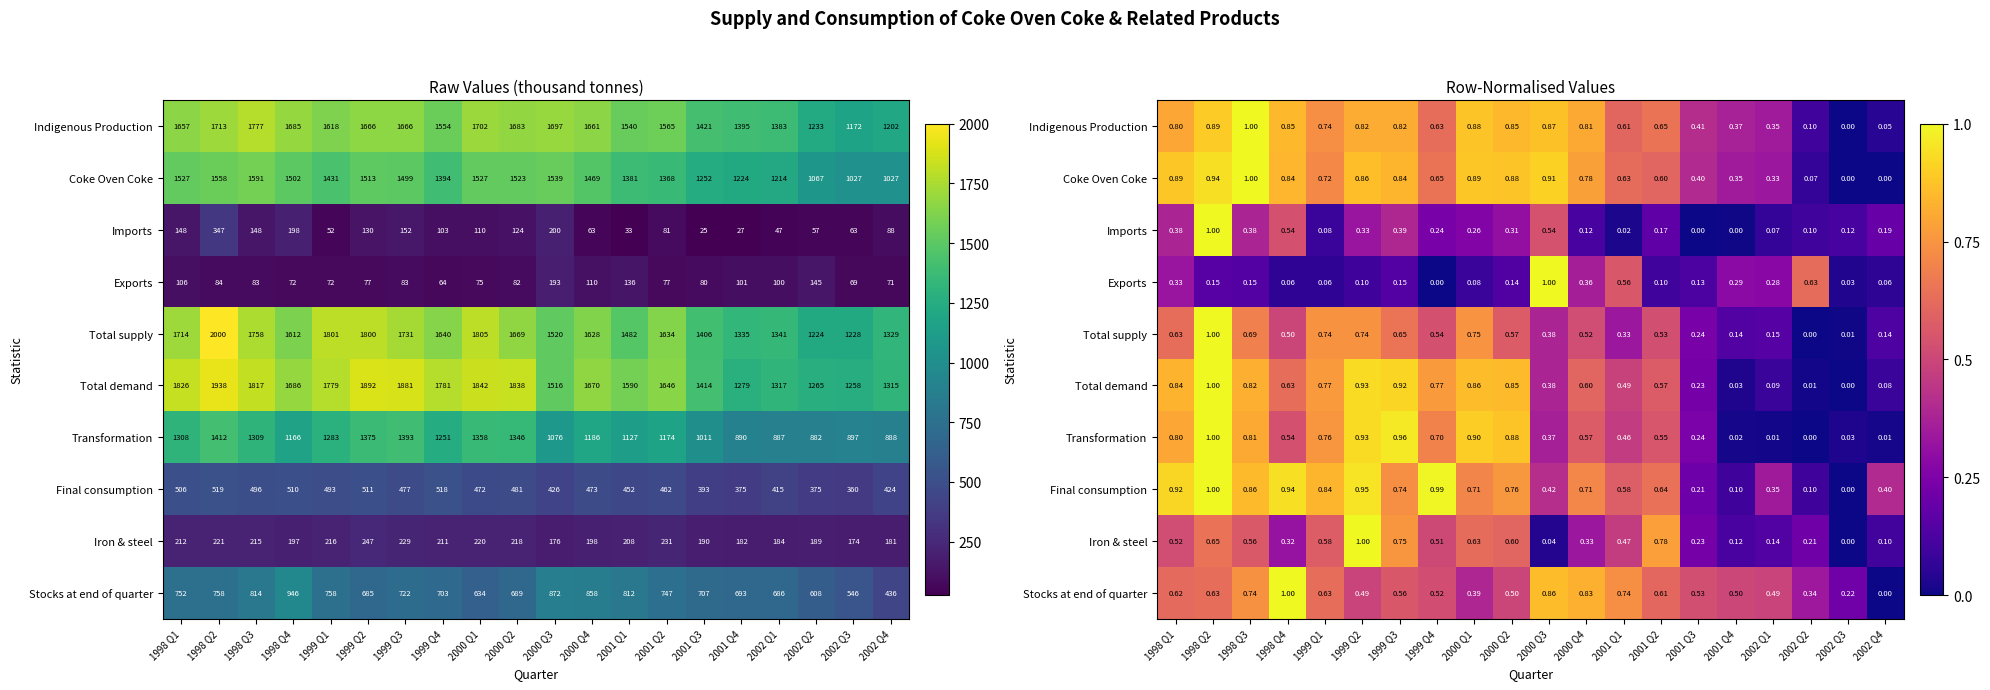

At which category is the sum across all series the highest?

1998 Q2